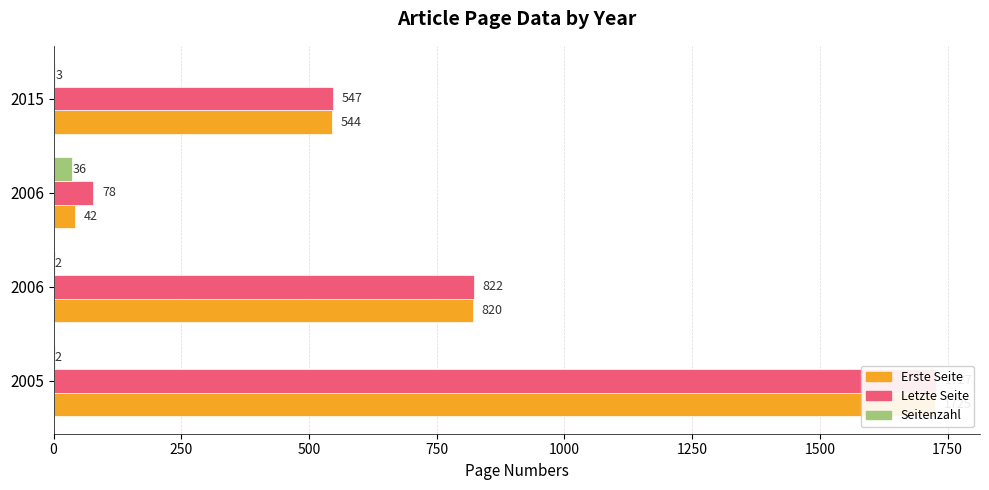

What is the difference between the highest and lowest values at 2005?

1725